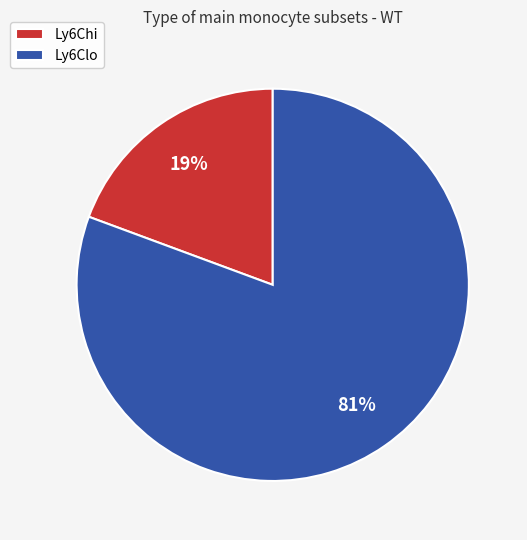

To the nearest percent, what is the average slice percentage?

50%